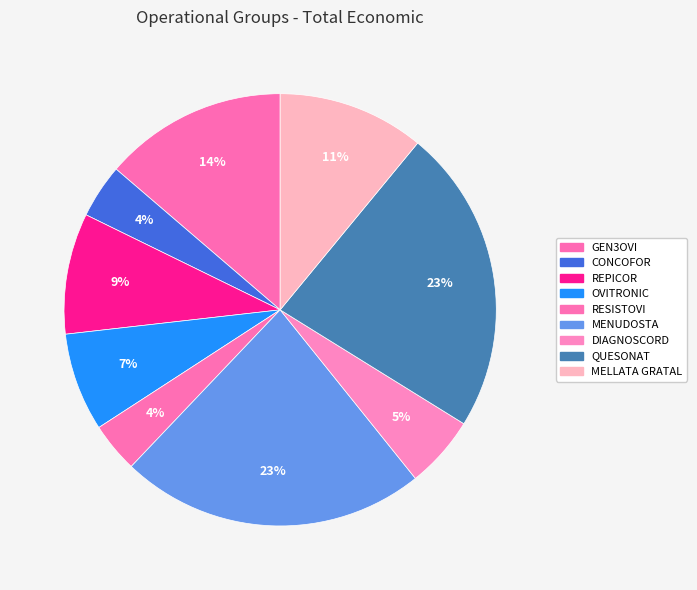

How much of the chart is everything except MELLATA GRATAL?

89.0%